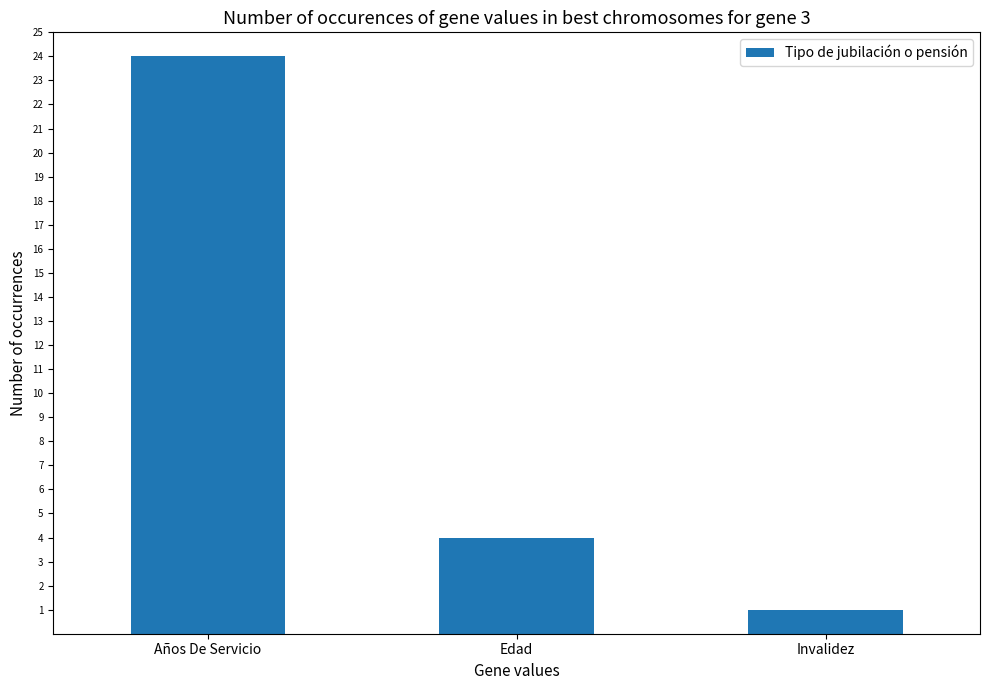

Reading left to right, transcribe all the data shown in this chart.

Años De Servicio=24	Edad=4	Invalidez=1